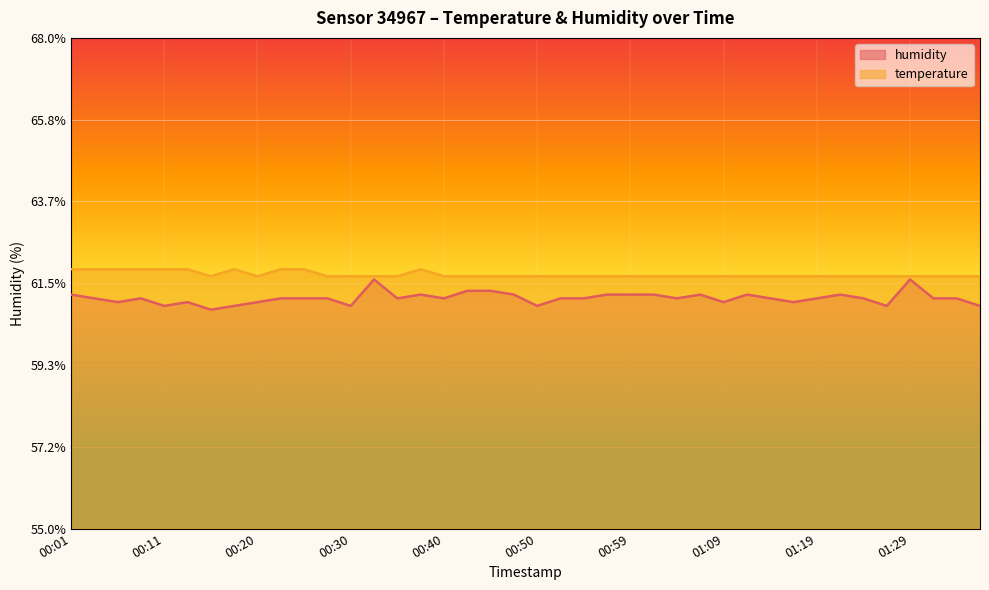

List the series in order of their overall mean, lowest first.

humidity, temperature